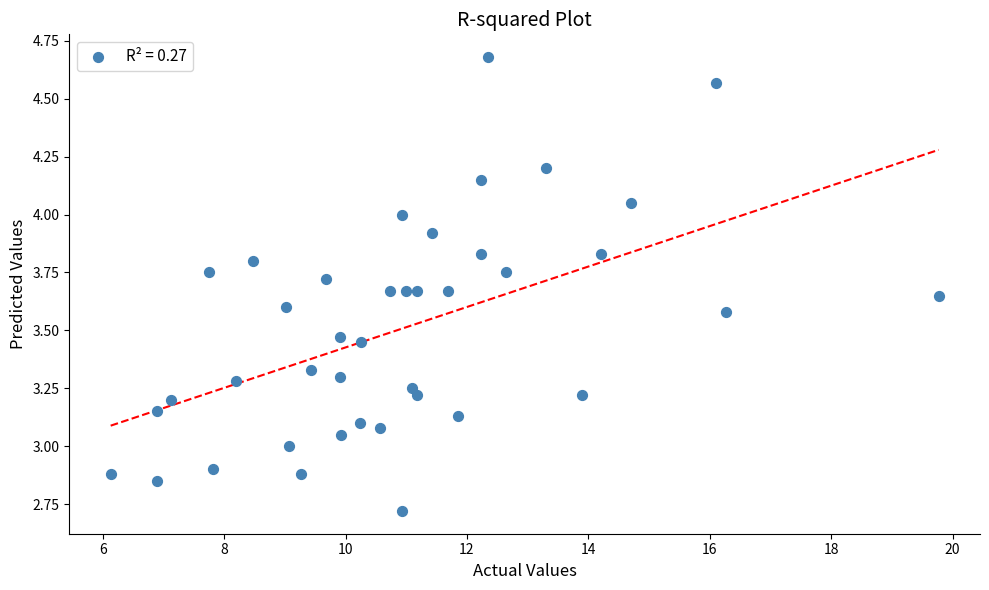

What is the range of X values (max minus min)?

13.6